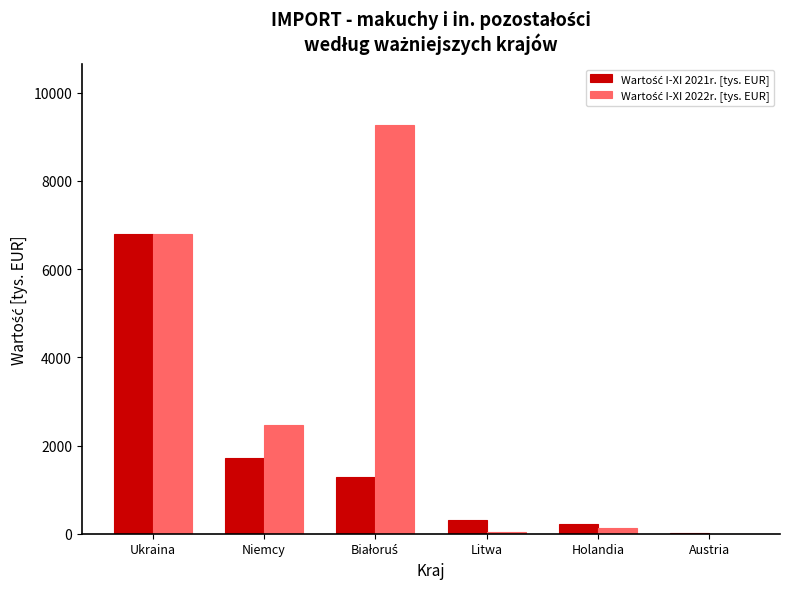

At which category is the sum across all series the highest?

Ukraina